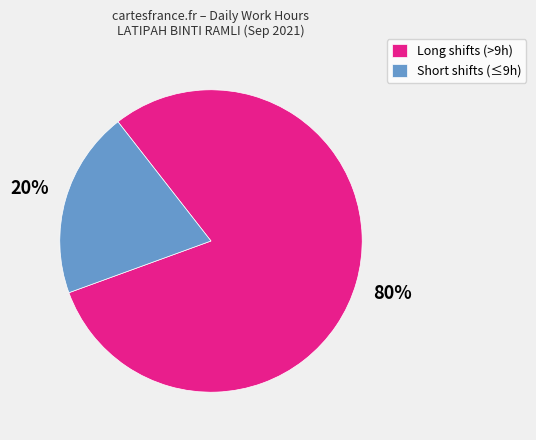

Is it true that Short shifts (≤9h) is 14% of the pie?

False